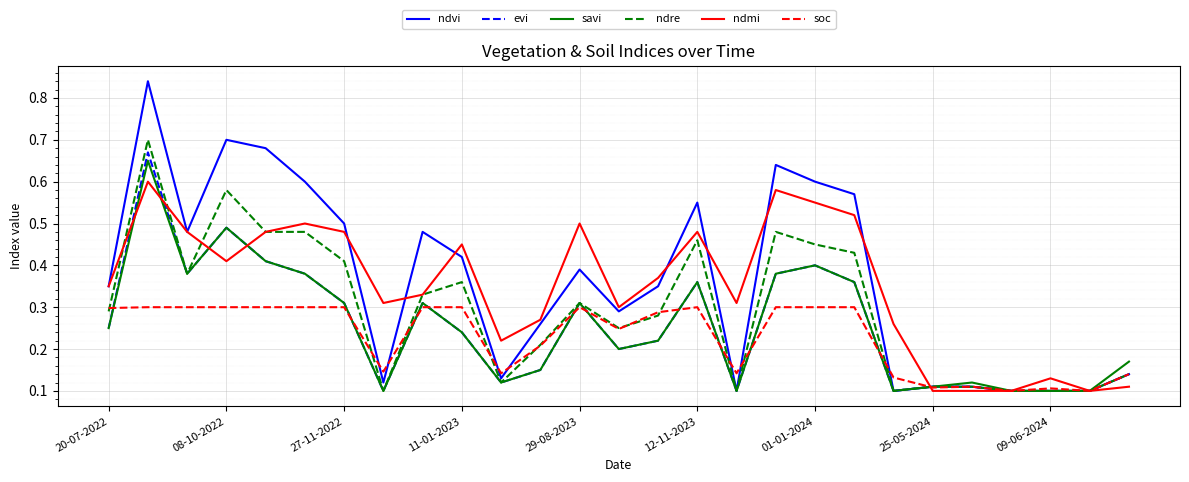

What are all the series names shown in the legend?

ndvi, evi, savi, ndre, ndmi, soc